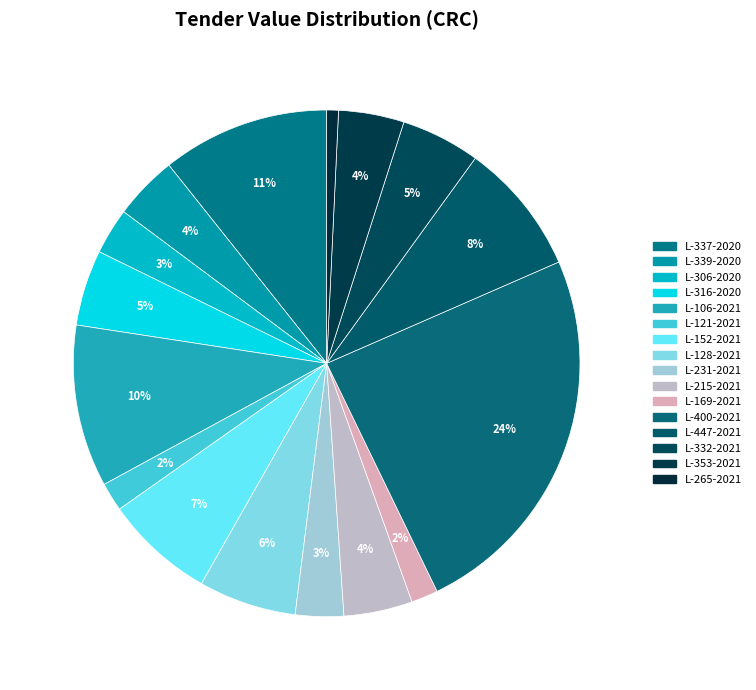

Is it true that L-316-2020 is 11% of the pie?

False